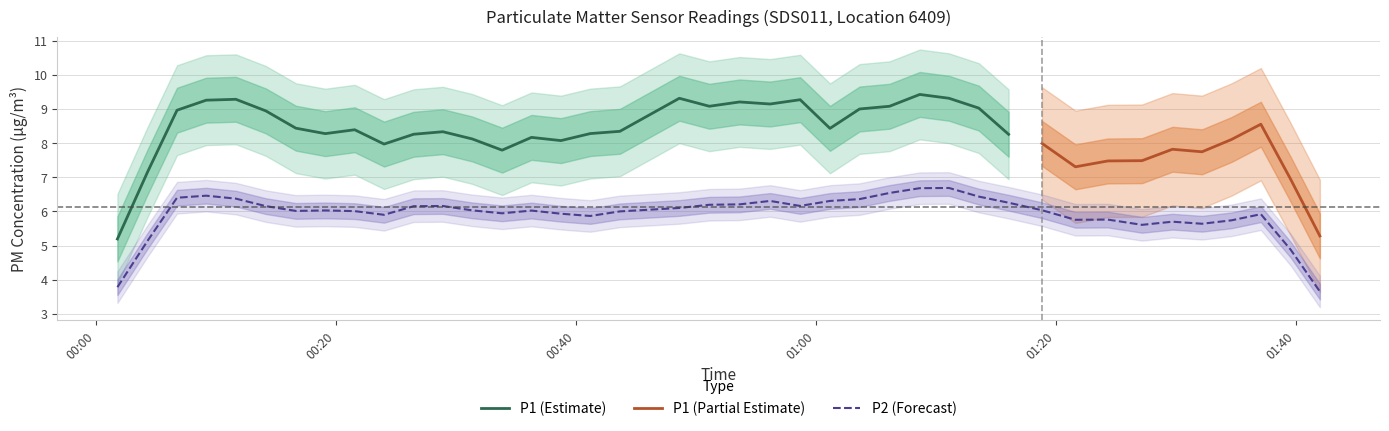

What is the value of the P2 point at the 27th from the left?

6.6